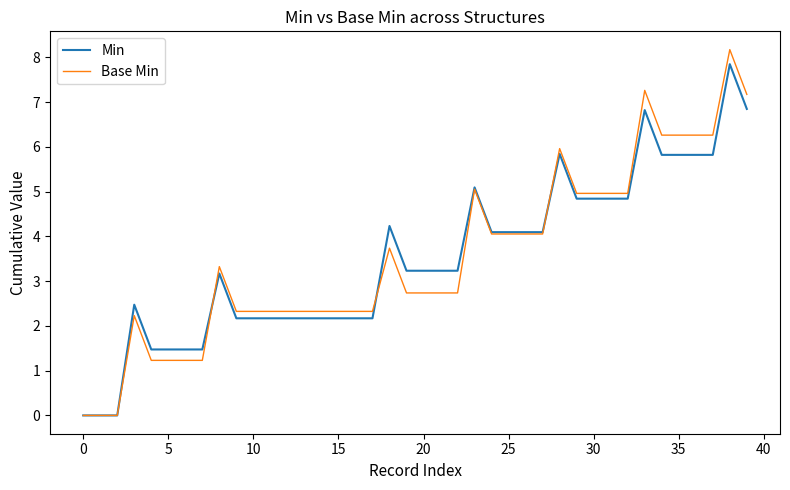

Which series has the largest range (max minus min)?

Base Min